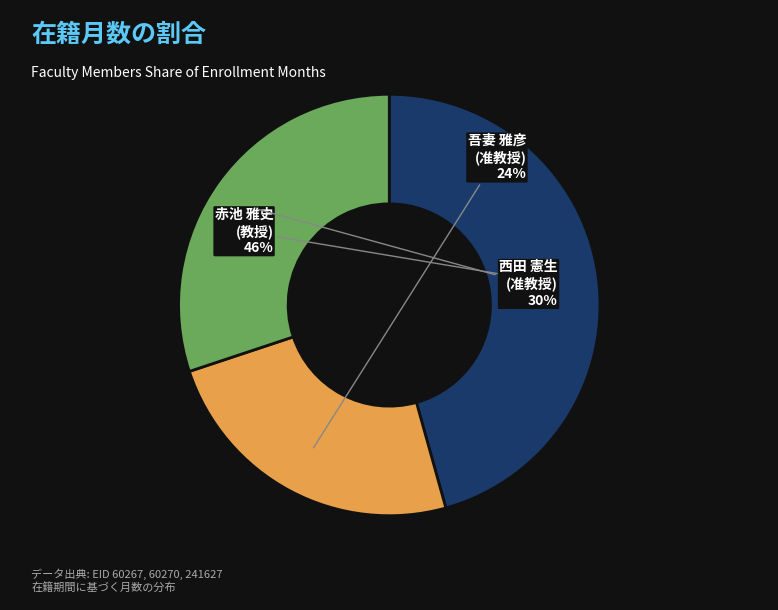

Does any single category account for the majority?

No